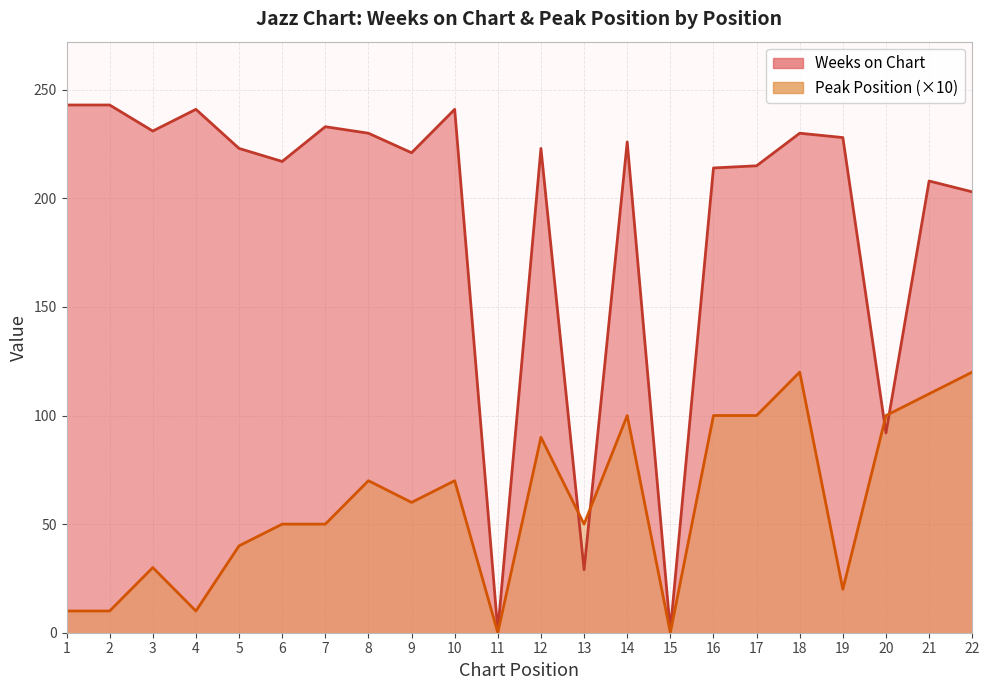

In Peak Position, how many points are higher than both neighbors (excluding endpoints)?

6